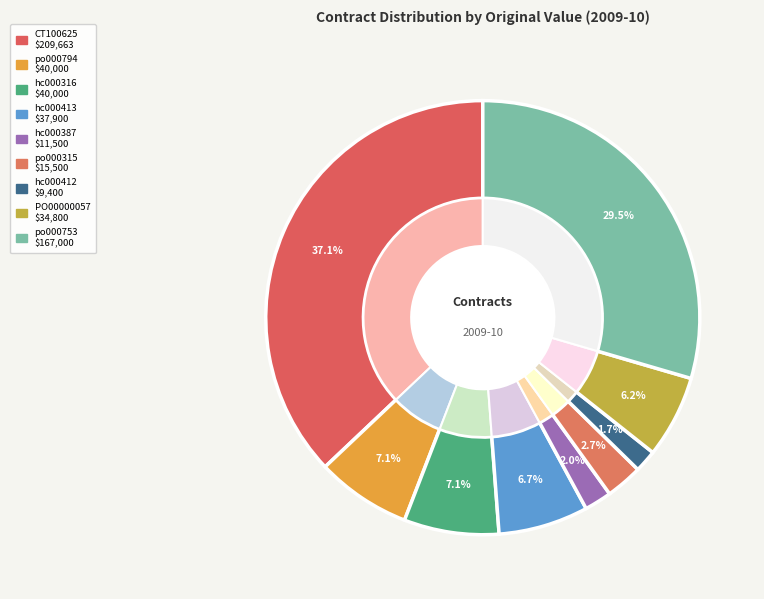

Which category has the biggest portion of the pie?

CT100625